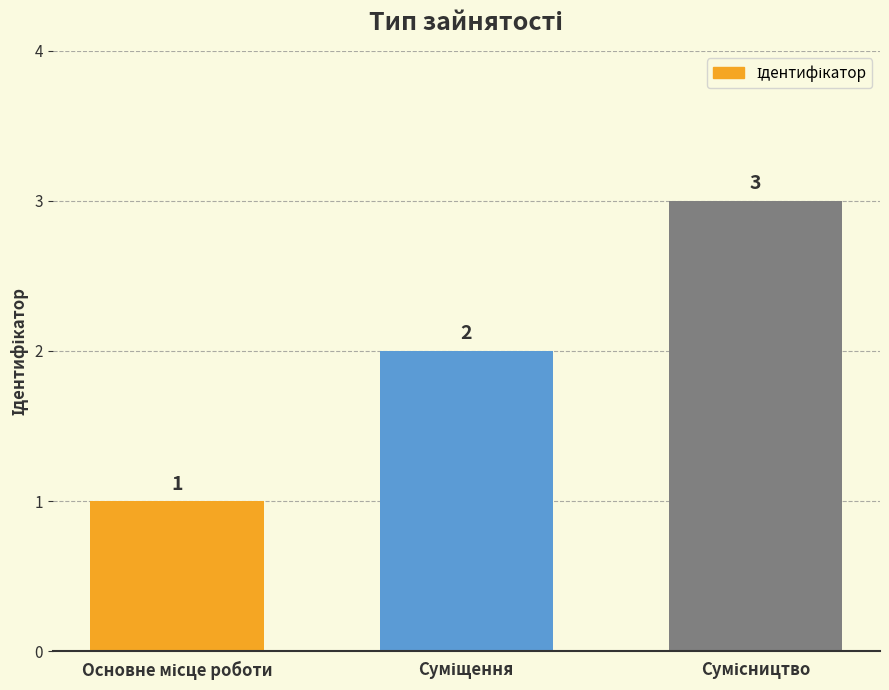

How many bars are there in total?

3